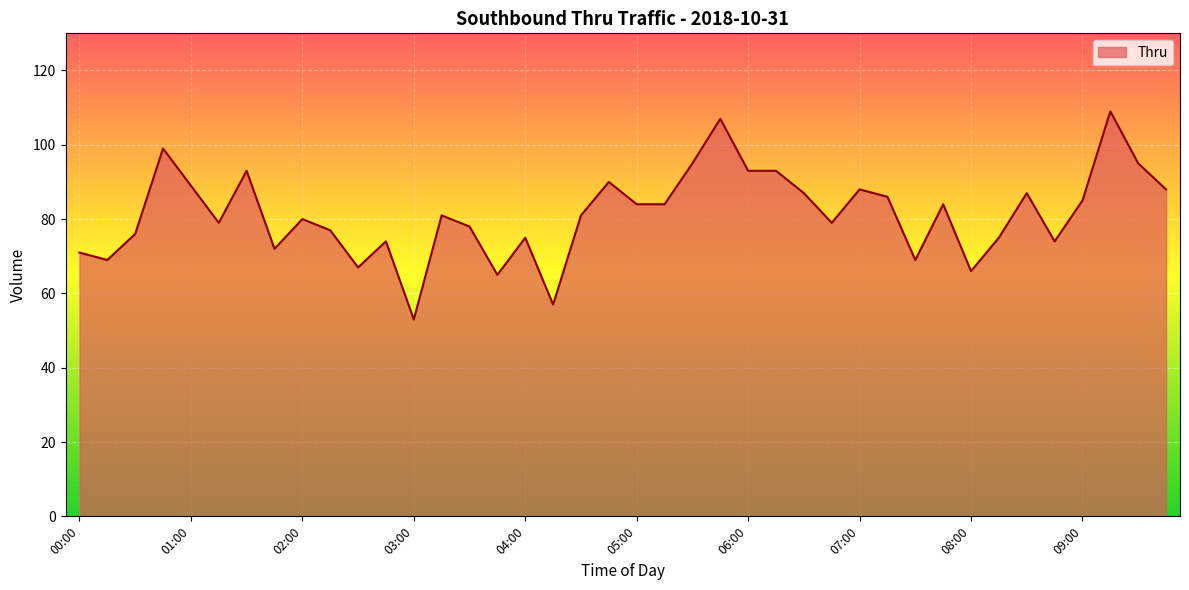

What is the maximum value shown in the chart?

109